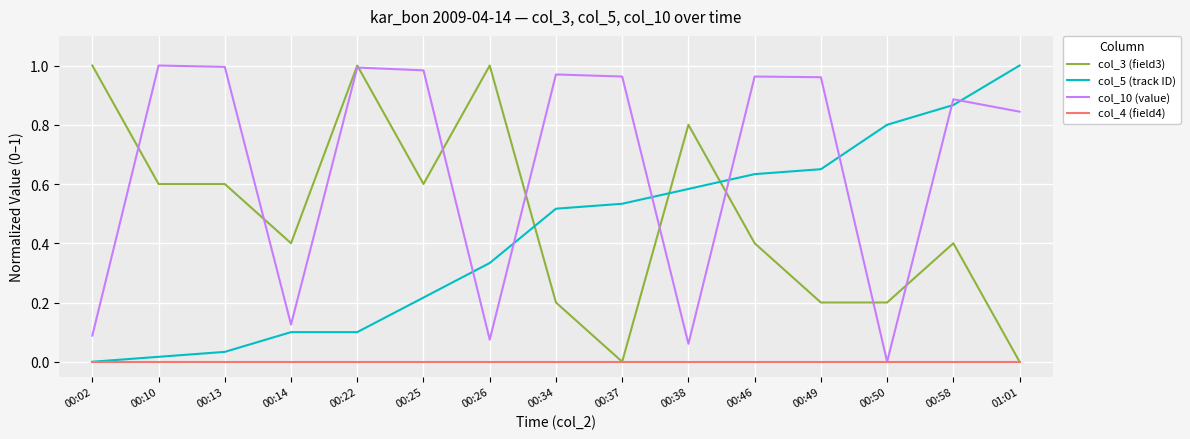

True or false: col_10 (value) has a value of 0.1 at 00:02.

True